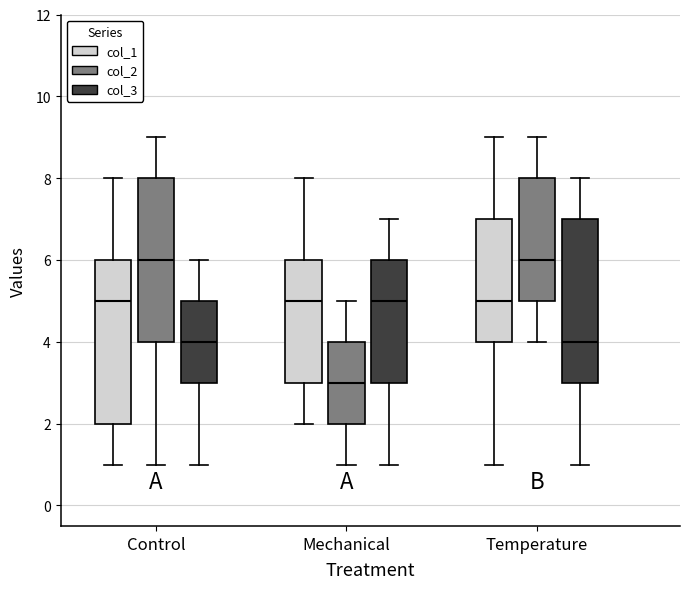

Reading left to right, read every box against the y-axis: the position of its median line, the range the box covers, and the ends of its whiskers. The values are not printed on the chart, so give them approximately, as read against the axis.

Control (col_1): median 5, box 2 to 6, whiskers 1 to 8
Control (col_2): median 6, box 4 to 8, whiskers 1 to 9
Control (col_3): median 4, box 3 to 5, whiskers 1 to 6
Mechanical (col_1): median 5, box 3 to 6, whiskers 2 to 8
Mechanical (col_2): median 3, box 2 to 4, whiskers 1 to 5
Mechanical (col_3): median 5, box 3 to 6, whiskers 1 to 7
Temperature (col_1): median 5, box 4 to 7, whiskers 1 to 9
Temperature (col_2): median 6, box 5 to 8, whiskers 4 to 9
Temperature (col_3): median 4, box 3 to 7, whiskers 1 to 8